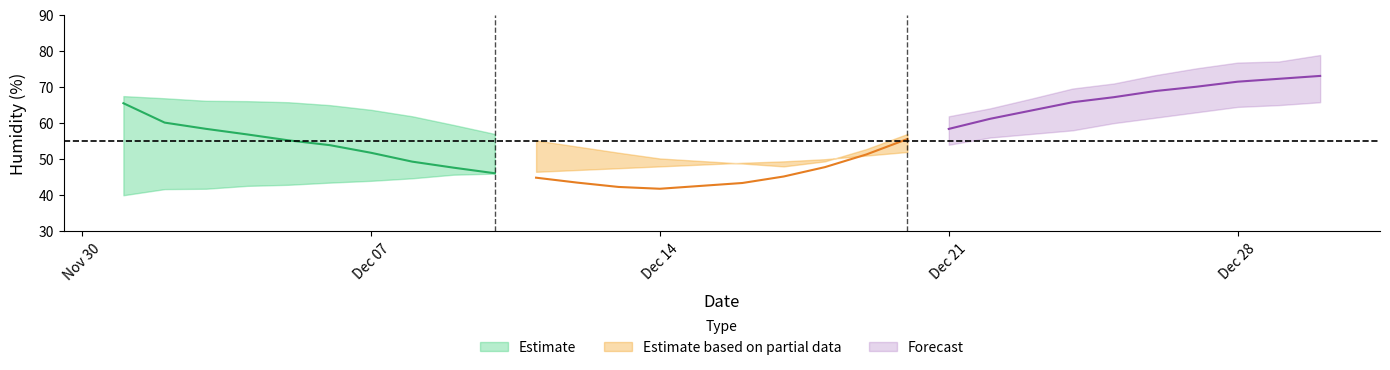

Read the humid_lower value at 18.

51.0